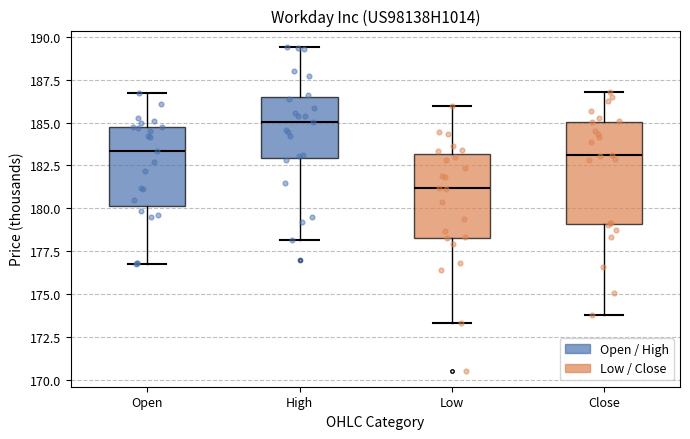

Which box has the lowest median line?

Low